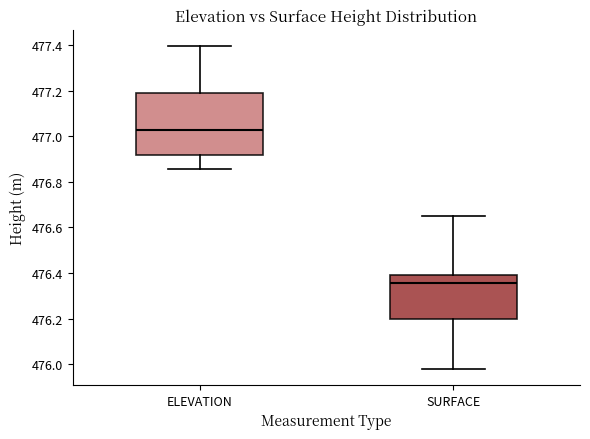

Which box has the lowest median line?

SURFACE